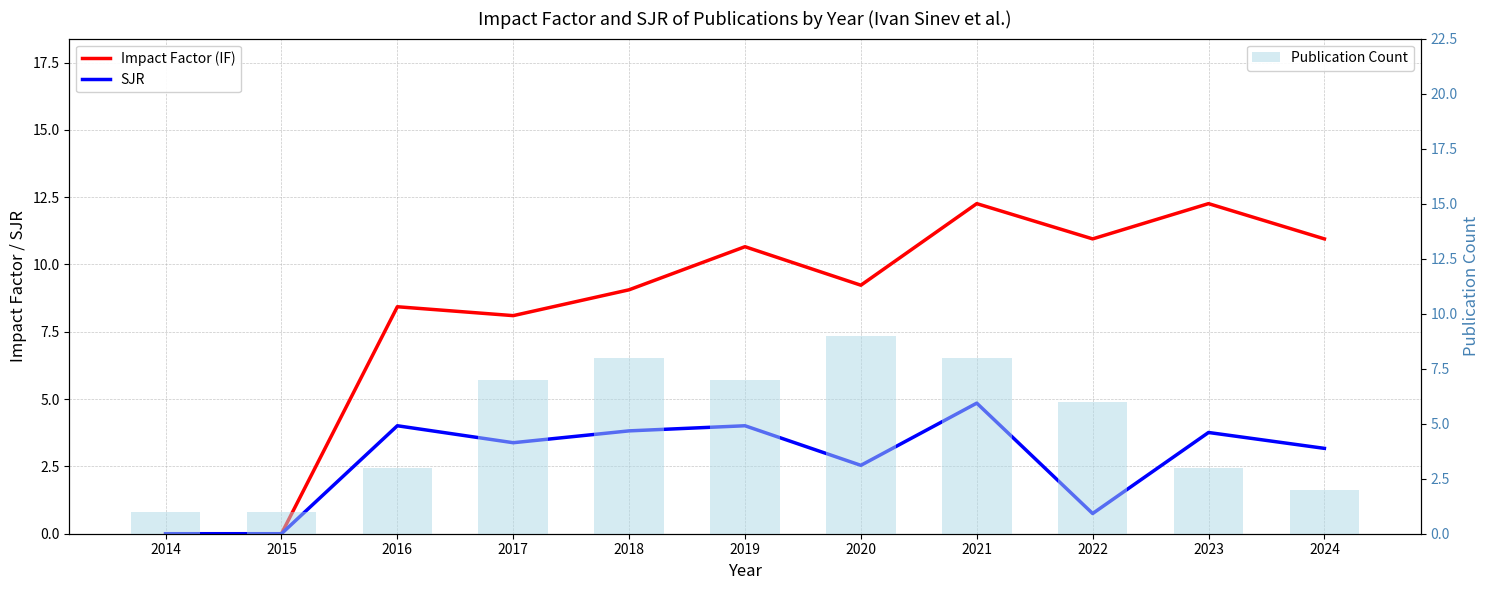

What is the value of the SJR bar at the 3rd from the left?

4.0